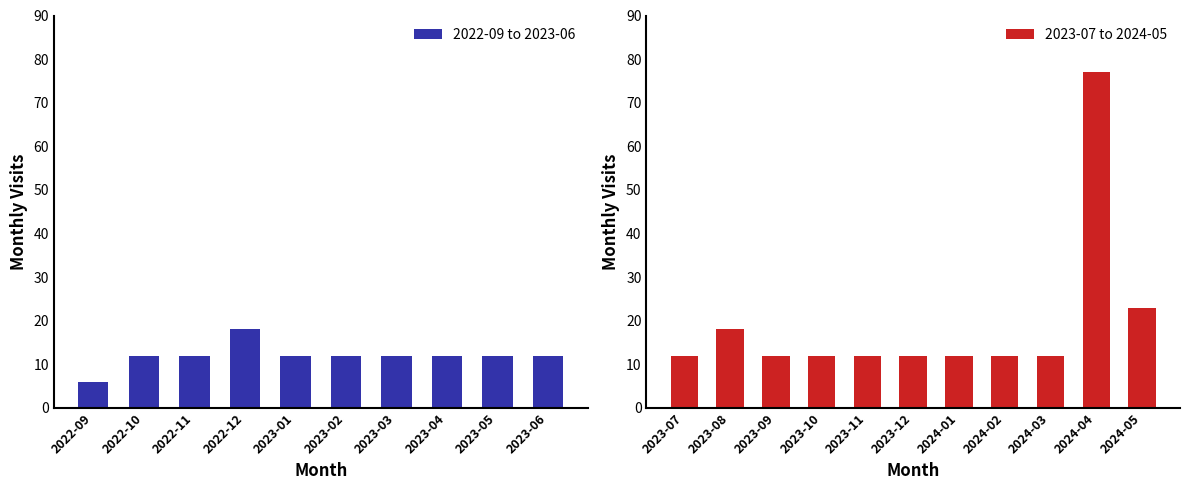

Reading left to right, transcribe all the data shown in this chart.

2022-09=6	2022-10=12	2022-11=12	2022-12=18	2023-01=12	2023-02=12	2023-03=12	2023-04=12	2023-05=12	2023-06=12	2023-07=12	2023-08=18	2023-09=12	2023-10=12	2023-11=12	2023-12=12	2024-01=12	2024-02=12	2024-03=12	2024-04=77	2024-05=23